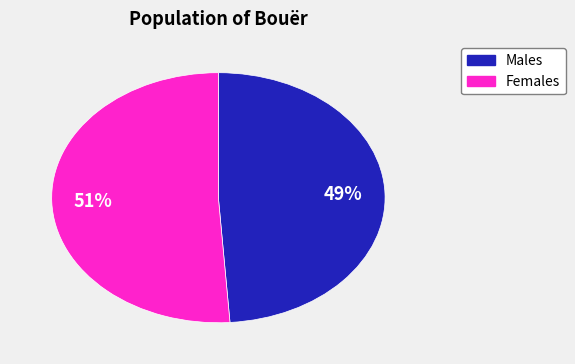

To the nearest percent, what is the difference between the largest and smallest slice percentages?

2%